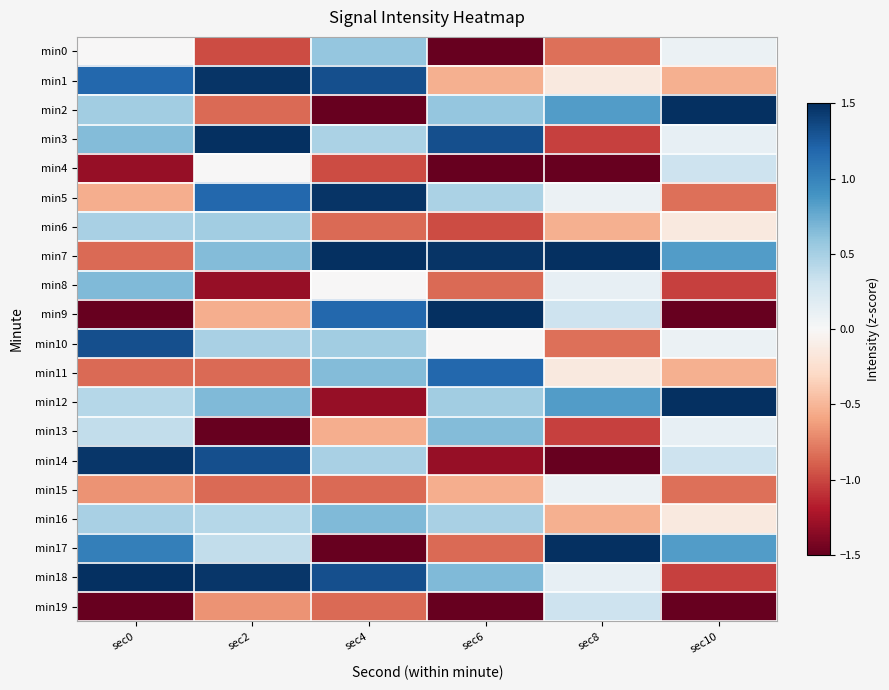

Reading right to left, transcribe all the data shown in this chart.

min0: sec10=0.1	sec8=-0.8	sec6=-1.8	sec4=0.6	sec2=-1.0	sec0=-0.0
min1: sec10=-0.5	sec8=-0.1	sec6=-0.5	sec4=1.3	sec2=1.5	sec0=1.2
min2: sec10=1.7	sec8=0.8	sec6=0.6	sec4=-1.8	sec2=-0.8	sec0=0.5
min3: sec10=0.1	sec8=-1.0	sec6=1.3	sec4=0.5	sec2=1.5	sec0=0.6
min4: sec10=0.3	sec8=-1.6	sec6=-1.8	sec4=-1.0	sec2=-0.0	sec0=-1.3
min5: sec10=-0.8	sec8=0.1	sec6=0.5	sec4=1.5	sec2=1.2	sec0=-0.5
min6: sec10=-0.1	sec8=-0.5	sec6=-1.0	sec4=-0.8	sec2=0.5	sec0=0.5
min7: sec10=0.8	sec8=1.7	sec6=1.5	sec4=1.5	sec2=0.6	sec0=-0.8
min8: sec10=-1.0	sec8=0.1	sec6=-0.8	sec4=-0.0	sec2=-1.3	sec0=0.7
min9: sec10=-1.6	sec8=0.3	sec6=1.5	sec4=1.2	sec2=-0.5	sec0=-1.8
min10: sec10=0.1	sec8=-0.8	sec6=-0.0	sec4=0.5	sec2=0.5	sec0=1.3
min11: sec10=-0.5	sec8=-0.1	sec6=1.2	sec4=0.6	sec2=-0.8	sec0=-0.8
min12: sec10=1.7	sec8=0.8	sec6=0.5	sec4=-1.3	sec2=0.7	sec0=0.4
min13: sec10=0.1	sec8=-1.0	sec6=0.6	sec4=-0.5	sec2=-1.8	sec0=0.4
min14: sec10=0.3	sec8=-1.6	sec6=-1.3	sec4=0.5	sec2=1.3	sec0=1.5
min15: sec10=-0.8	sec8=0.1	sec6=-0.5	sec4=-0.8	sec2=-0.8	sec0=-0.7
min16: sec10=-0.1	sec8=-0.5	sec6=0.5	sec4=0.7	sec2=0.4	sec0=0.5
min17: sec10=0.8	sec8=1.7	sec6=-0.8	sec4=-1.8	sec2=0.4	sec0=1.0
min18: sec10=-1.0	sec8=0.1	sec6=0.7	sec4=1.3	sec2=1.5	sec0=1.6
min19: sec10=-1.6	sec8=0.3	sec6=-1.8	sec4=-0.8	sec2=-0.7	sec0=-1.5